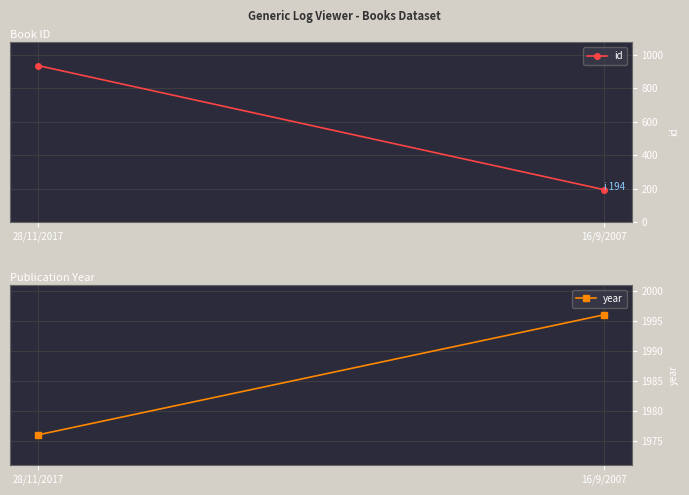

Which series has the largest total across all categories?

year